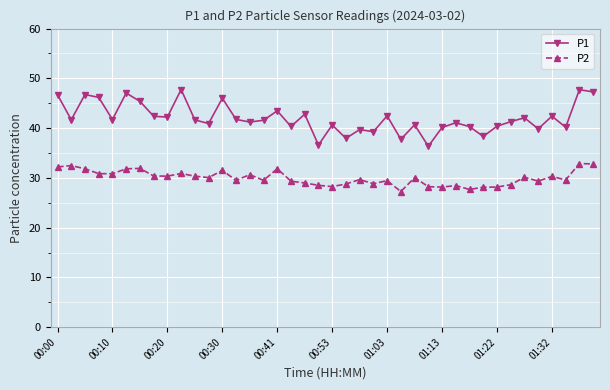

What is the highest value of the P1 series?

47.8